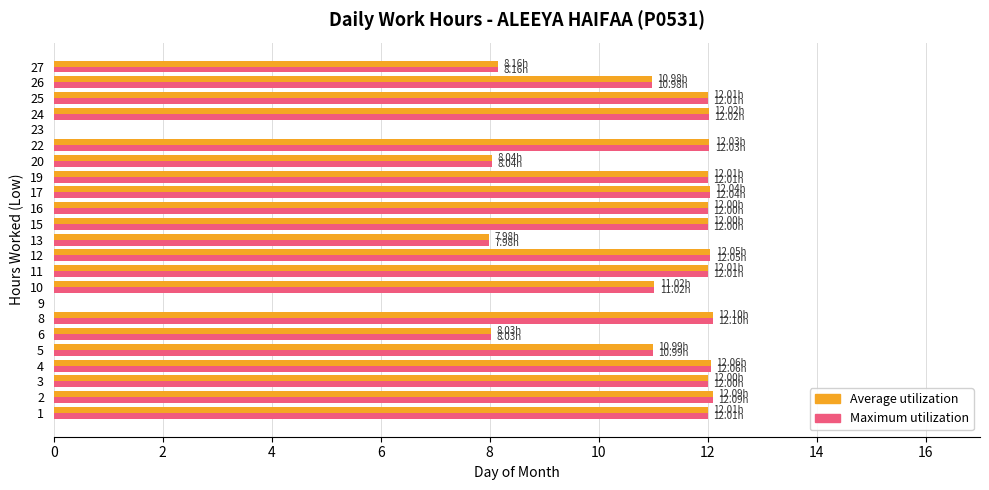

Count the number of data series in this chart.

2